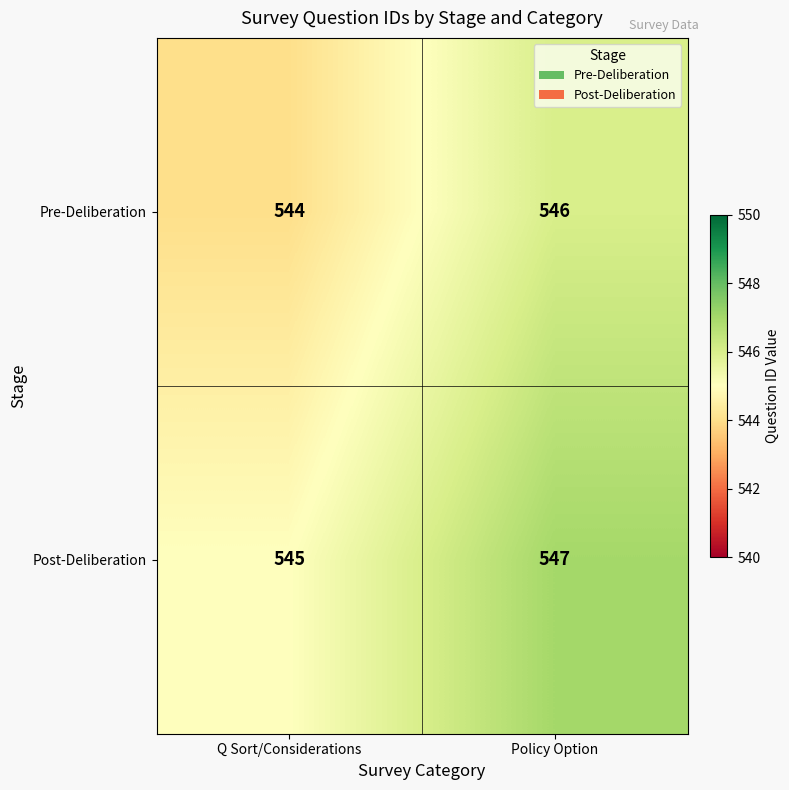

What is the total value across all series at Q Sort/Considerations?

1089